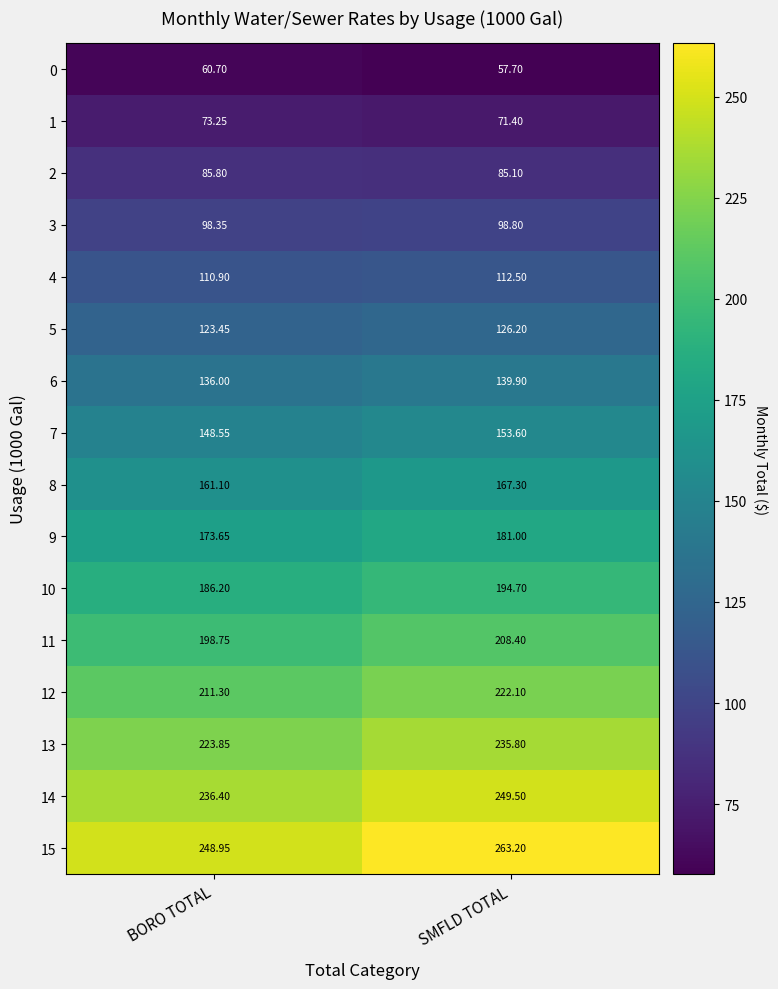

Where does the 10 series first go above 194?

SMFLD TOTAL